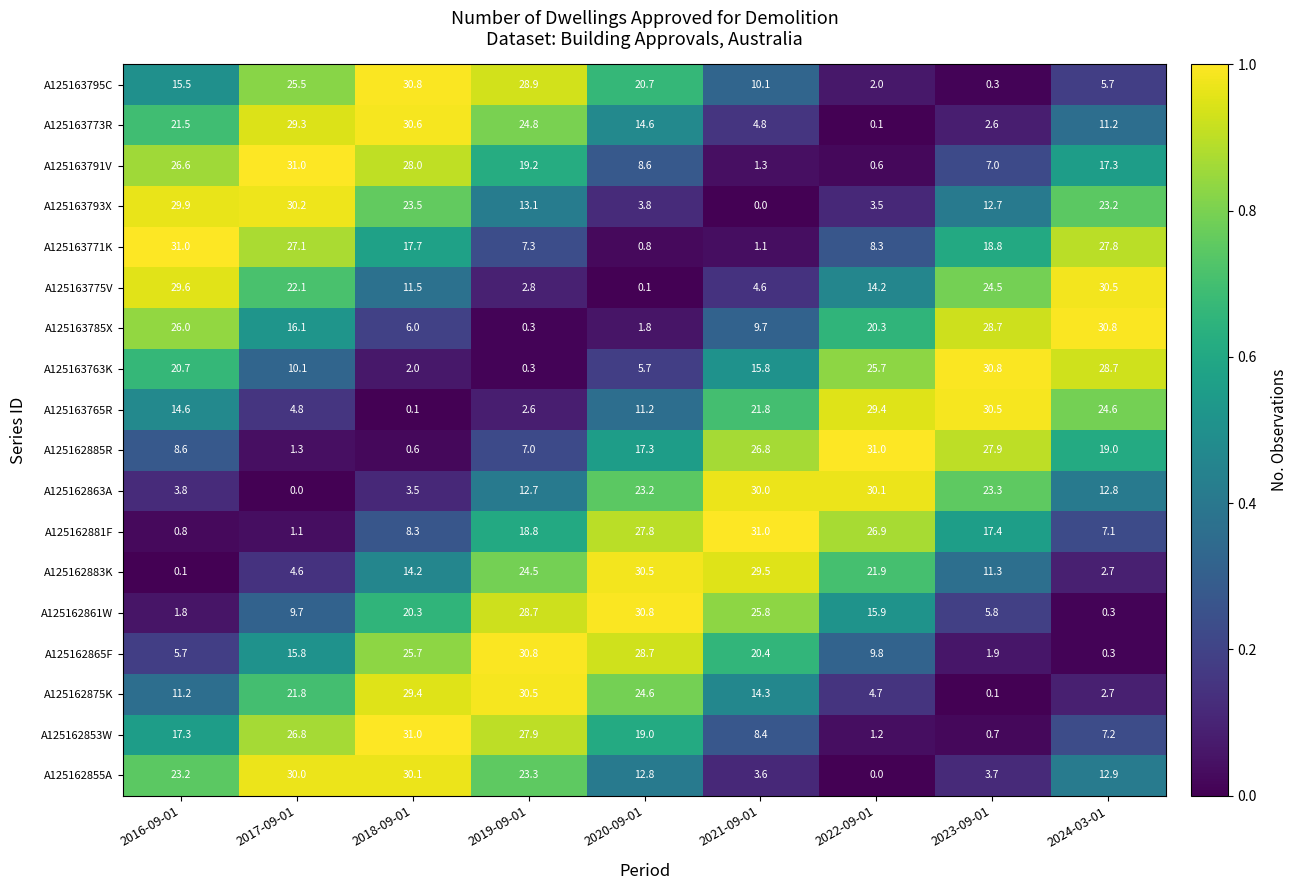

Which category has the highest value in the A125163791V series?

2017-09-01